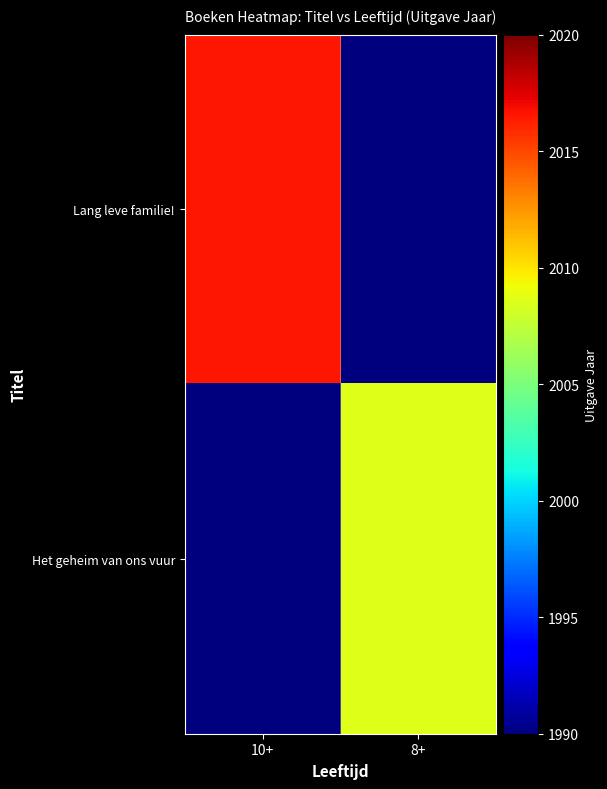

At which category is the sum across all series the highest?

10+